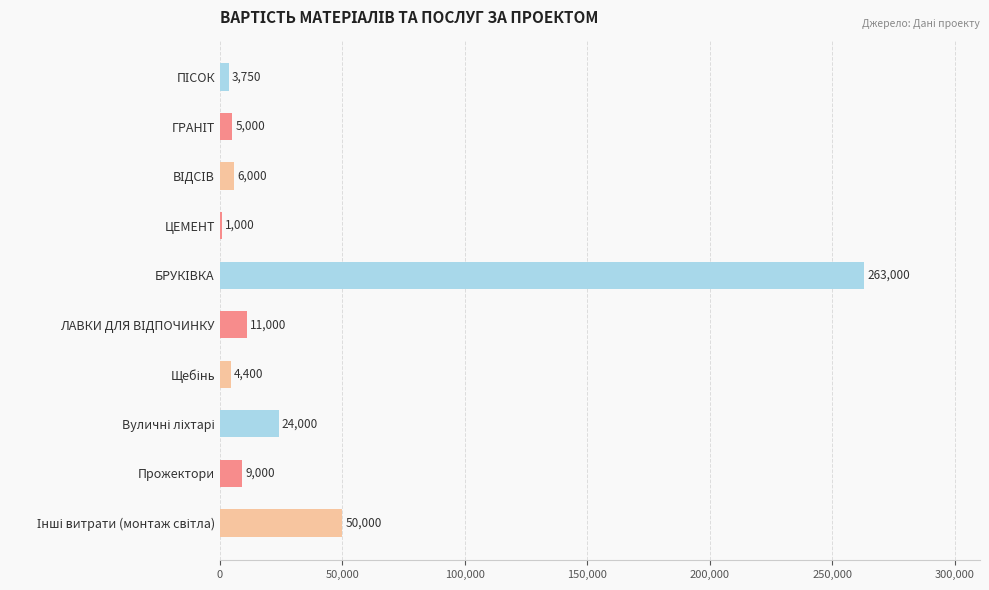

What is the maximum value shown in the chart?

263000